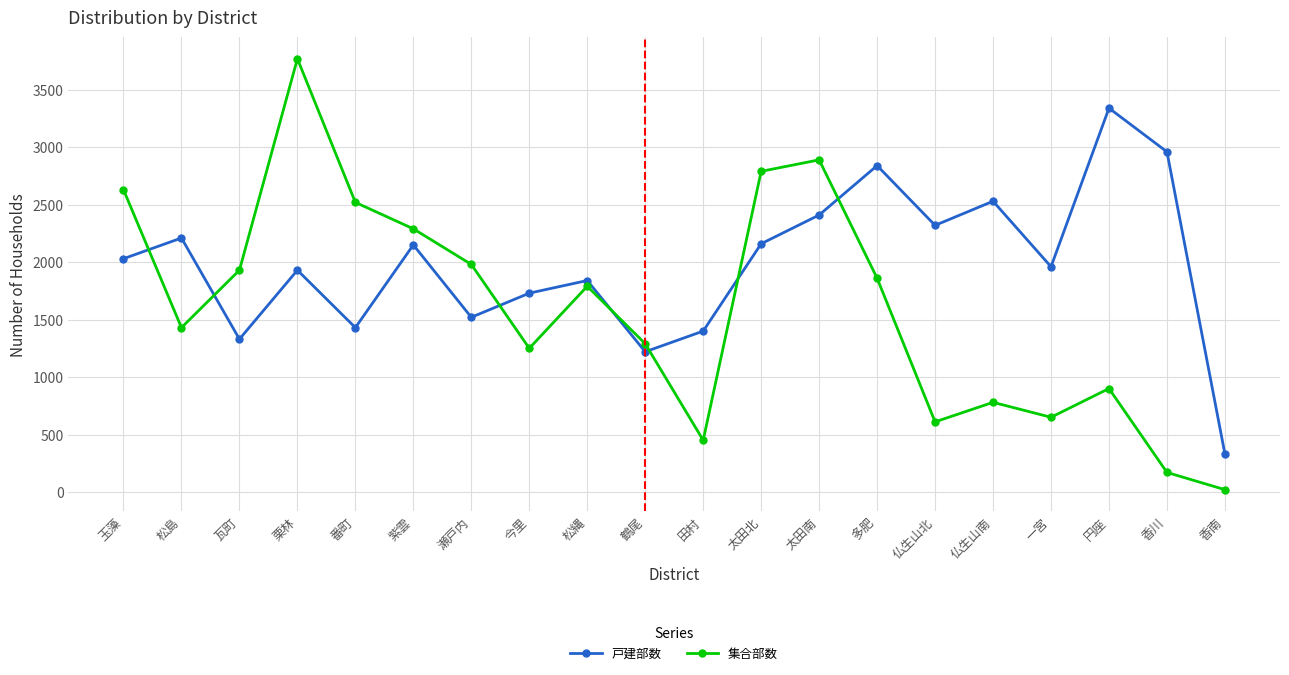

How many values in the 集合部数 series are below 1790?

10